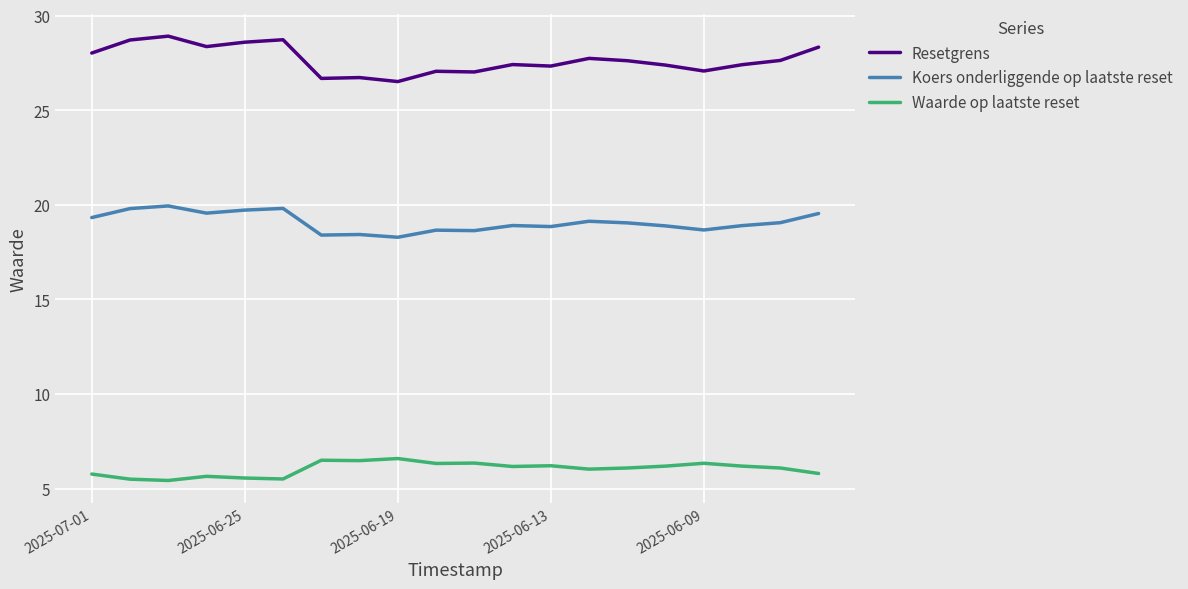

What is the minimum value for Waarde op laatste reset?

5.4